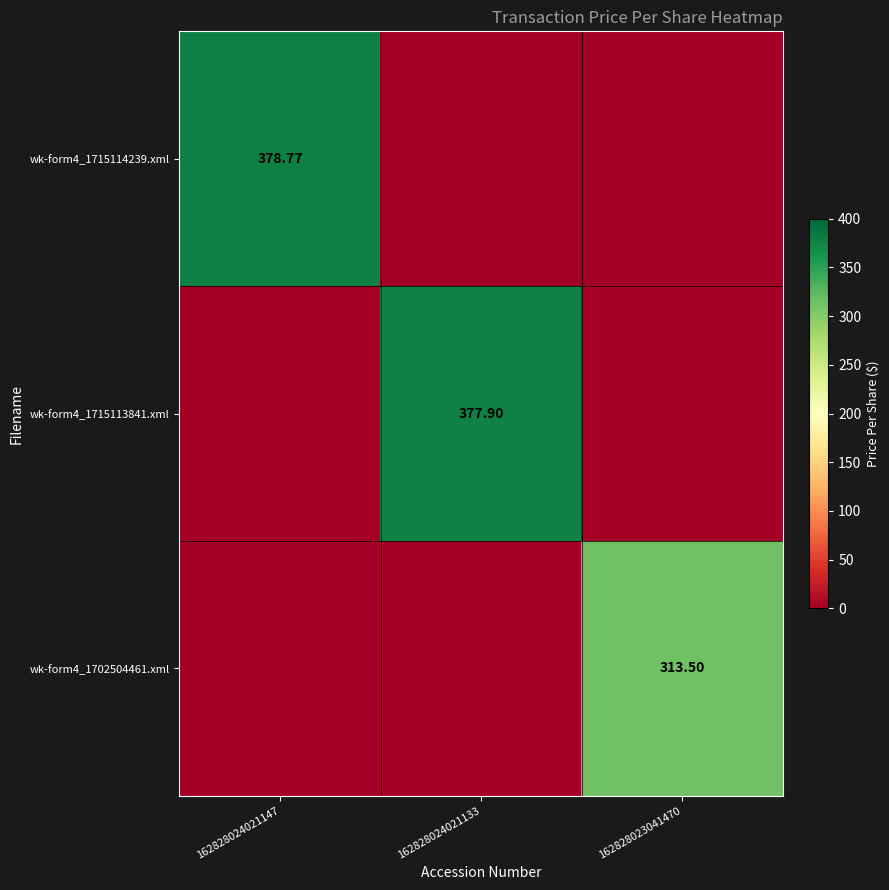

How many positive values does the wk-form4_1715114239.xml series have?

1